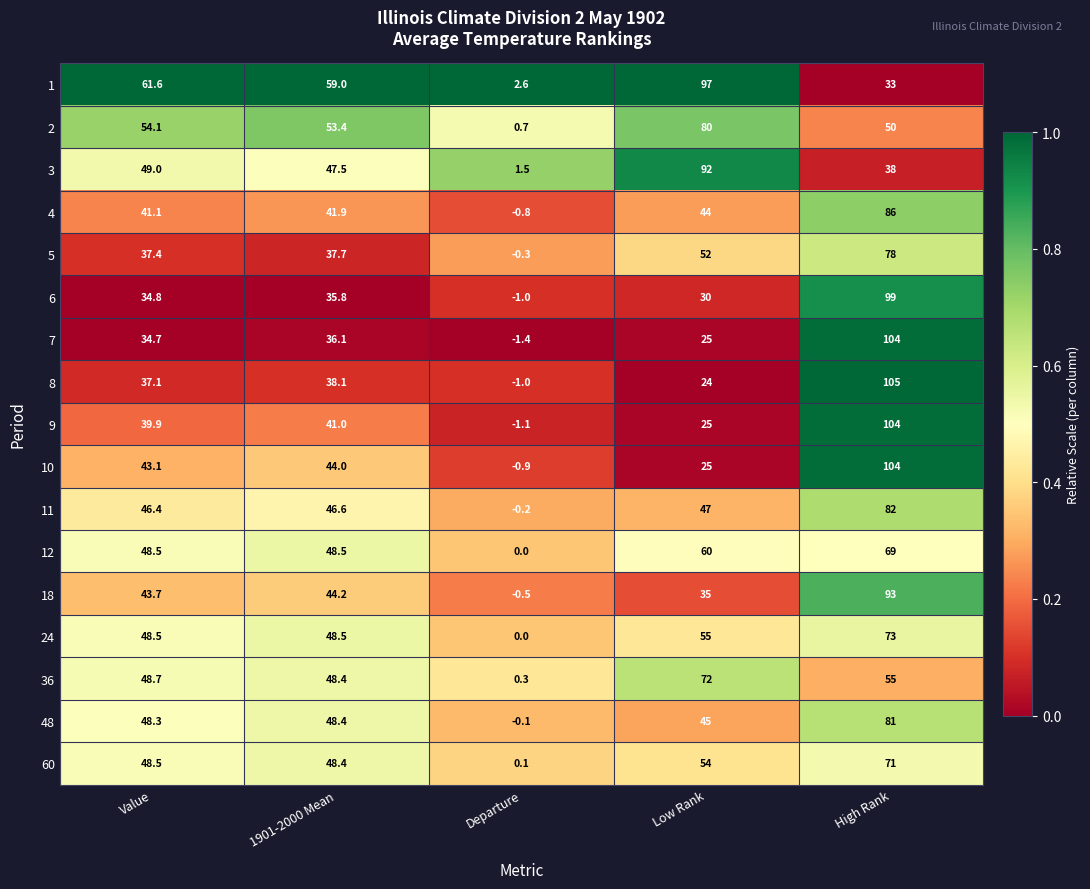

Which series has the largest range (max minus min)?

8